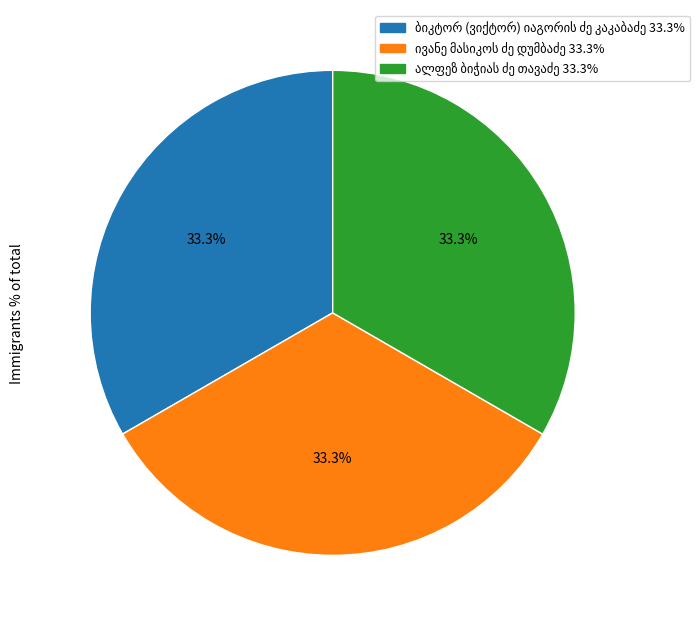

Is there any slice that represents more than half of the pie?

No